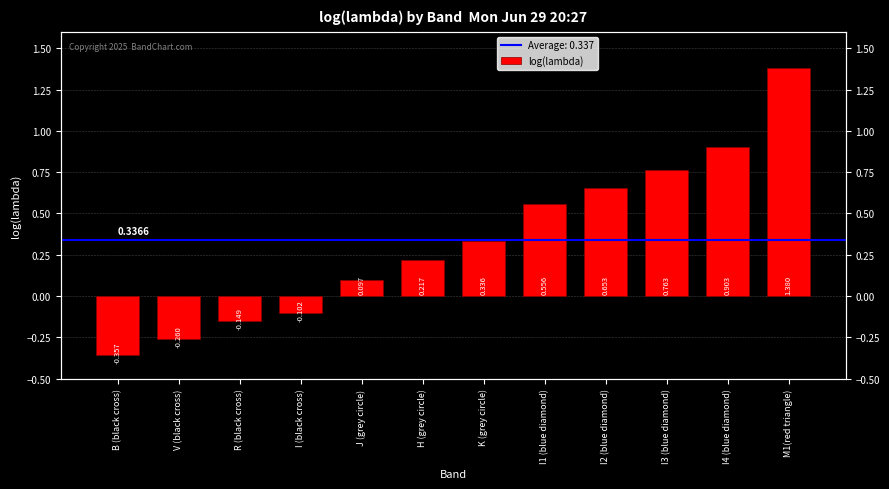

Are the bars horizontal?

No